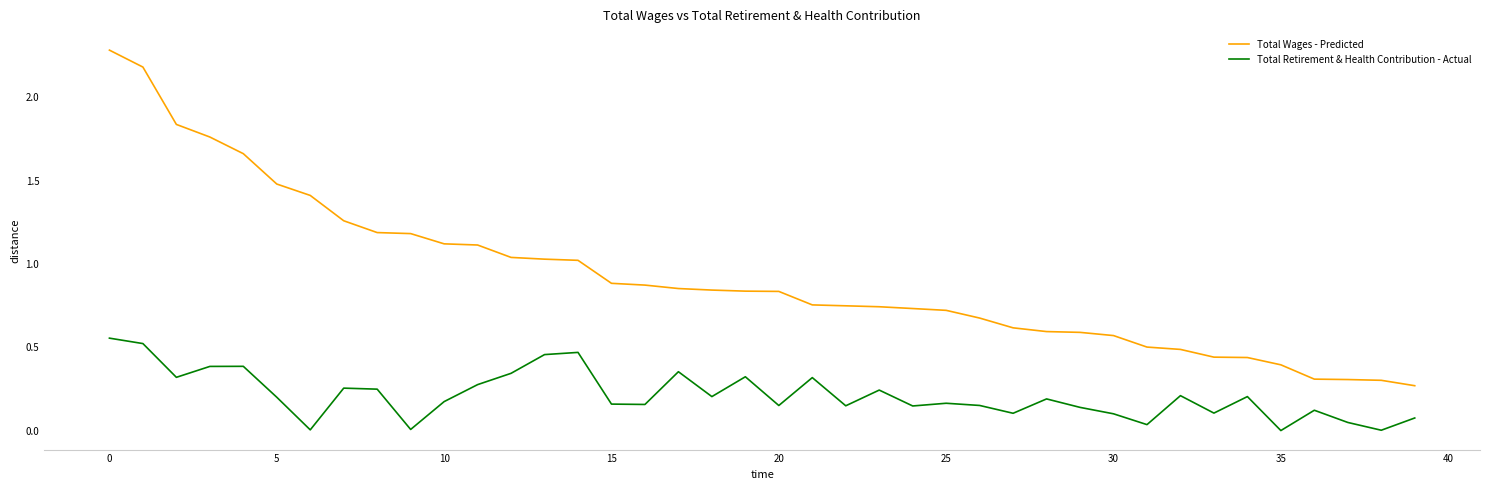

True or false: Total Wages - Predicted and Total Retirement & Health Contribution - Actual cross at least once.

False